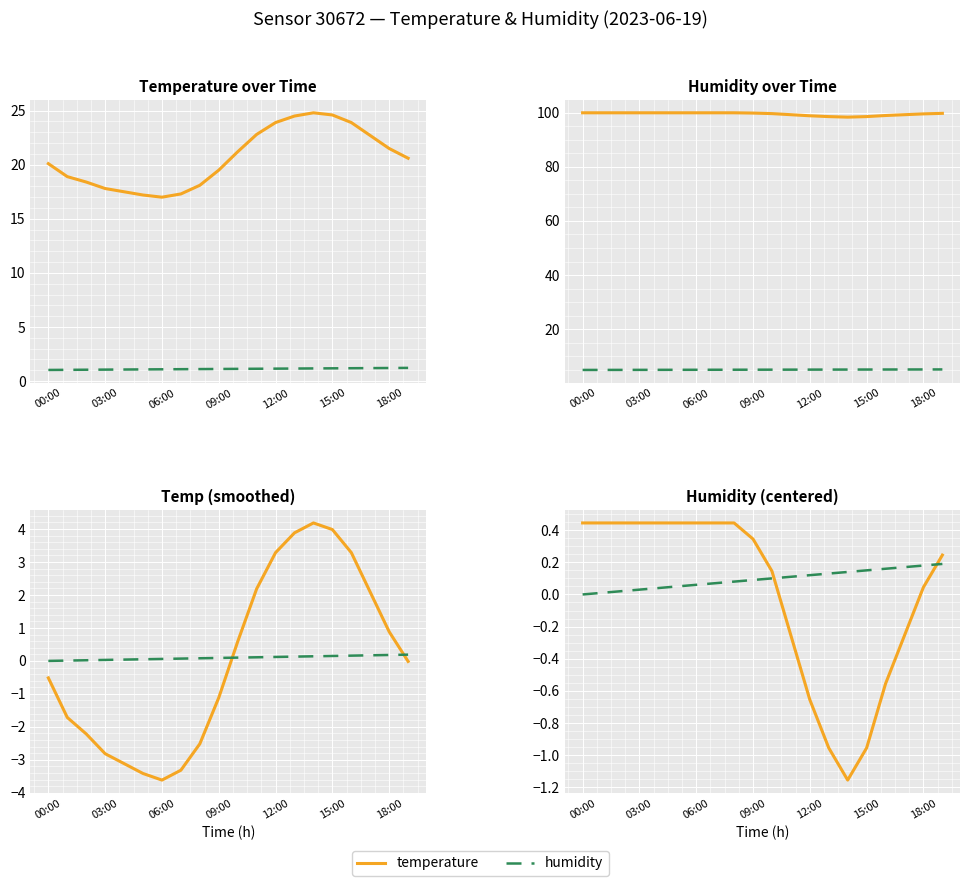

True or false: humidity and temperature cross at least once.

False